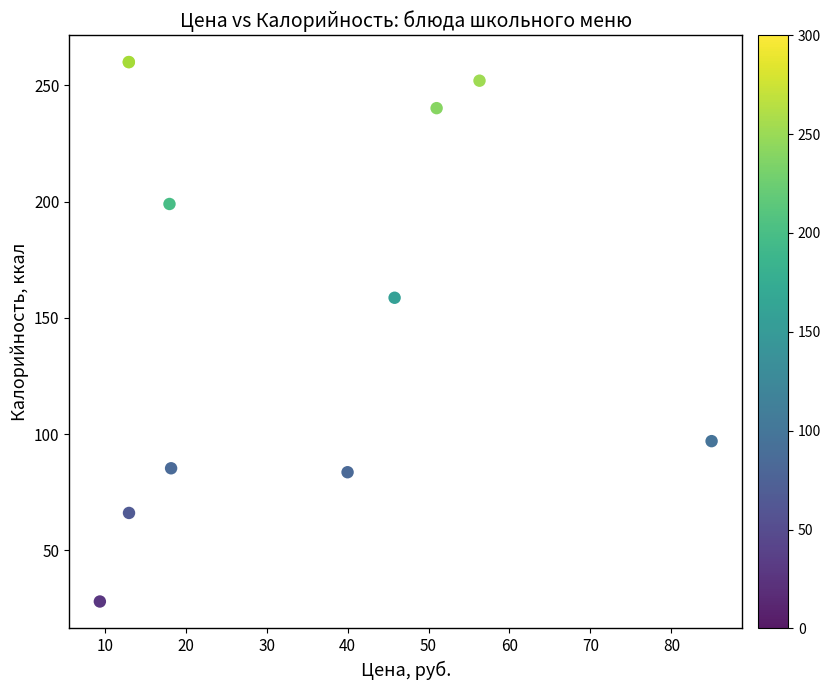

What Y value in the scatter plot is closest to 144?

158.6